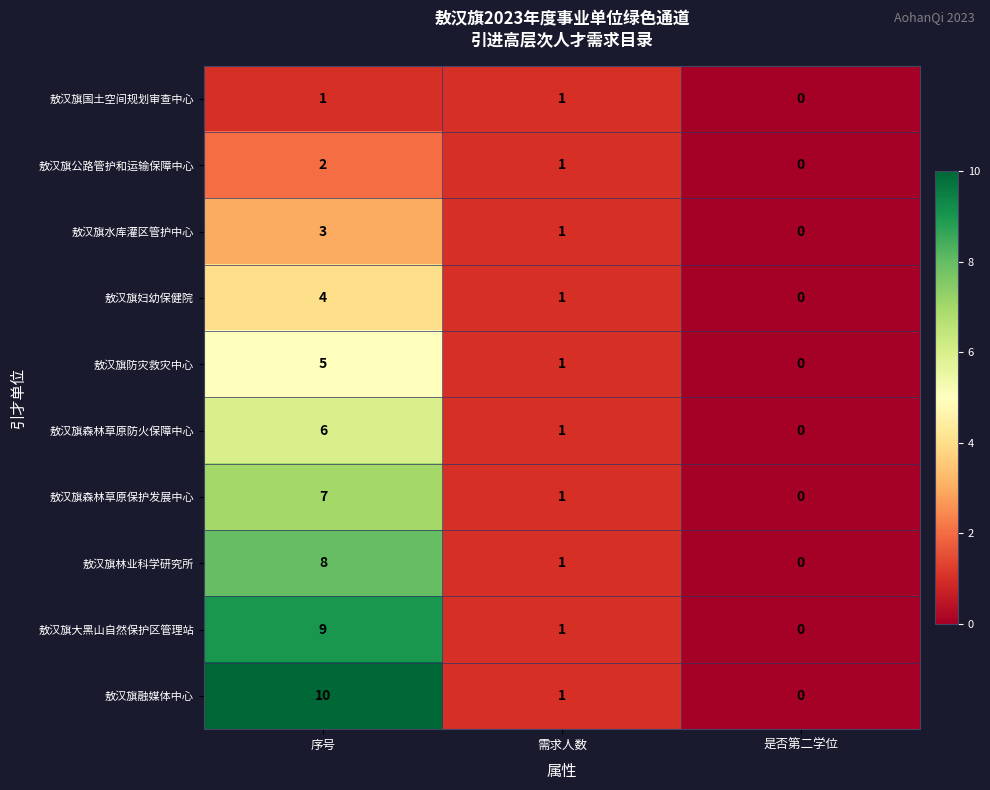

What is the greatest value displayed?

10